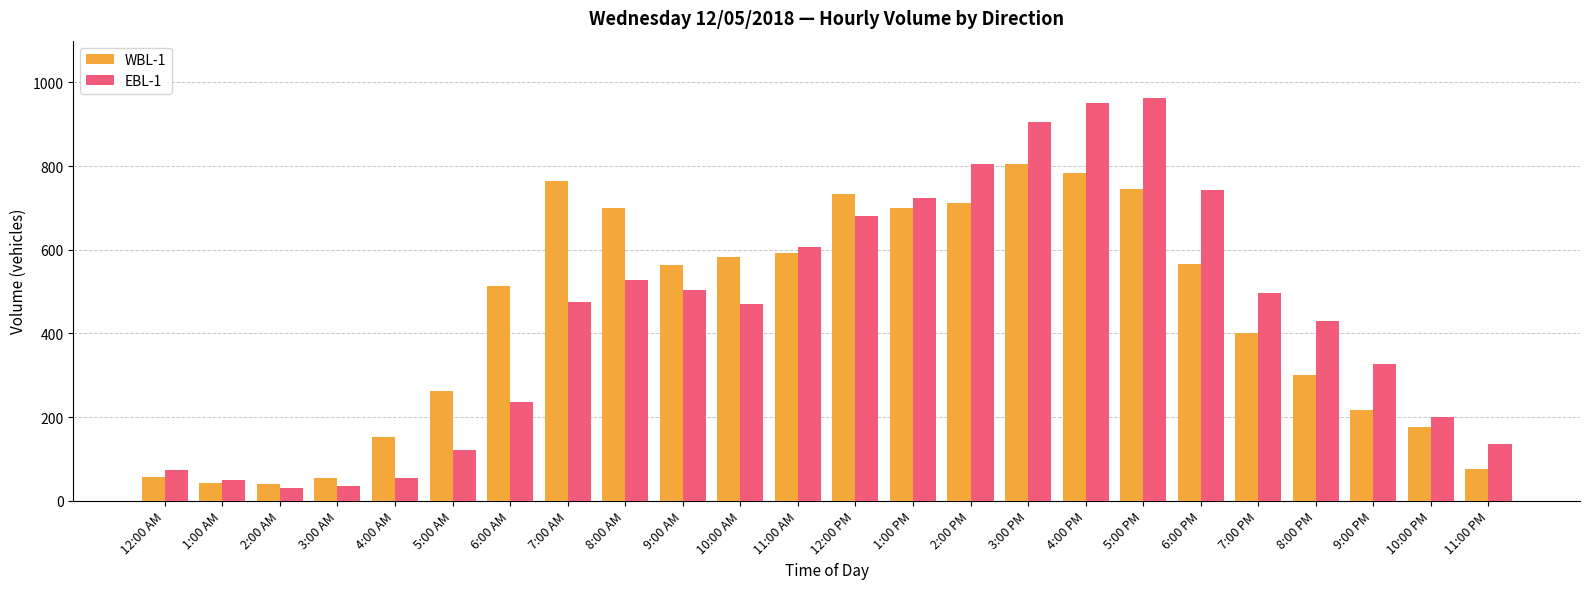

Is the value of EBL-1 at 3:00 PM greater than the value of WBL-1 at 2:00 PM?

Yes